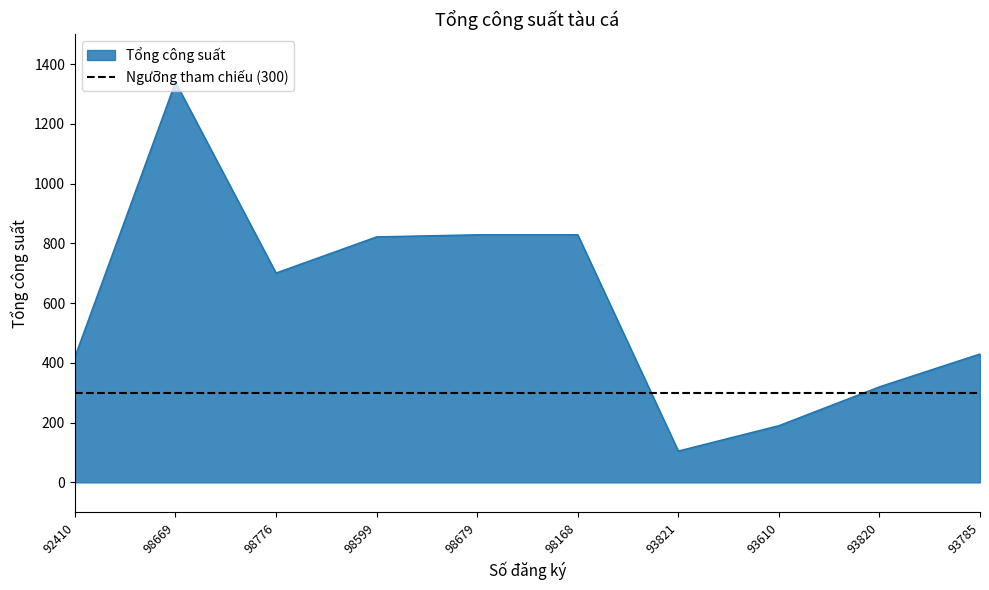

Reading left to right, what are all the values shown in this chart?

420	1340	701	822	829	829	105	190	320	430